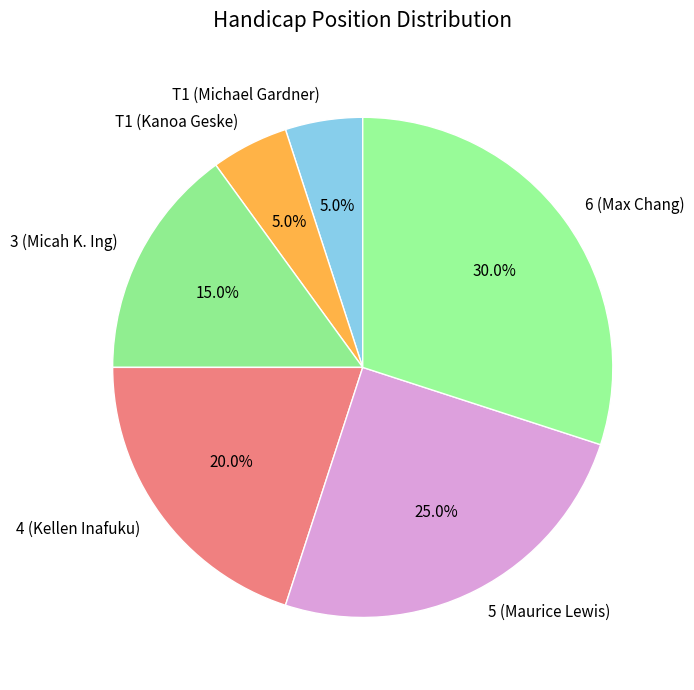

Is 4 (Kellen Inafuku) the majority of the pie?

No